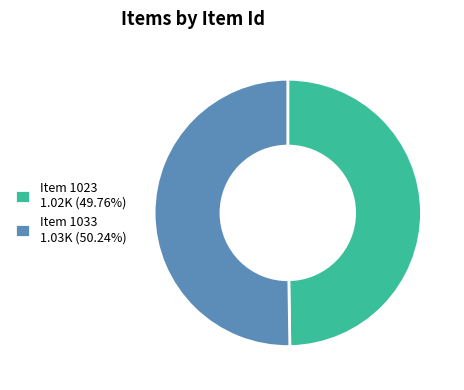

Approximately how many times larger is the value at Item 1033 1.03K (50.24%) compared to Item 1023 1.02K (49.76%)?

1.0